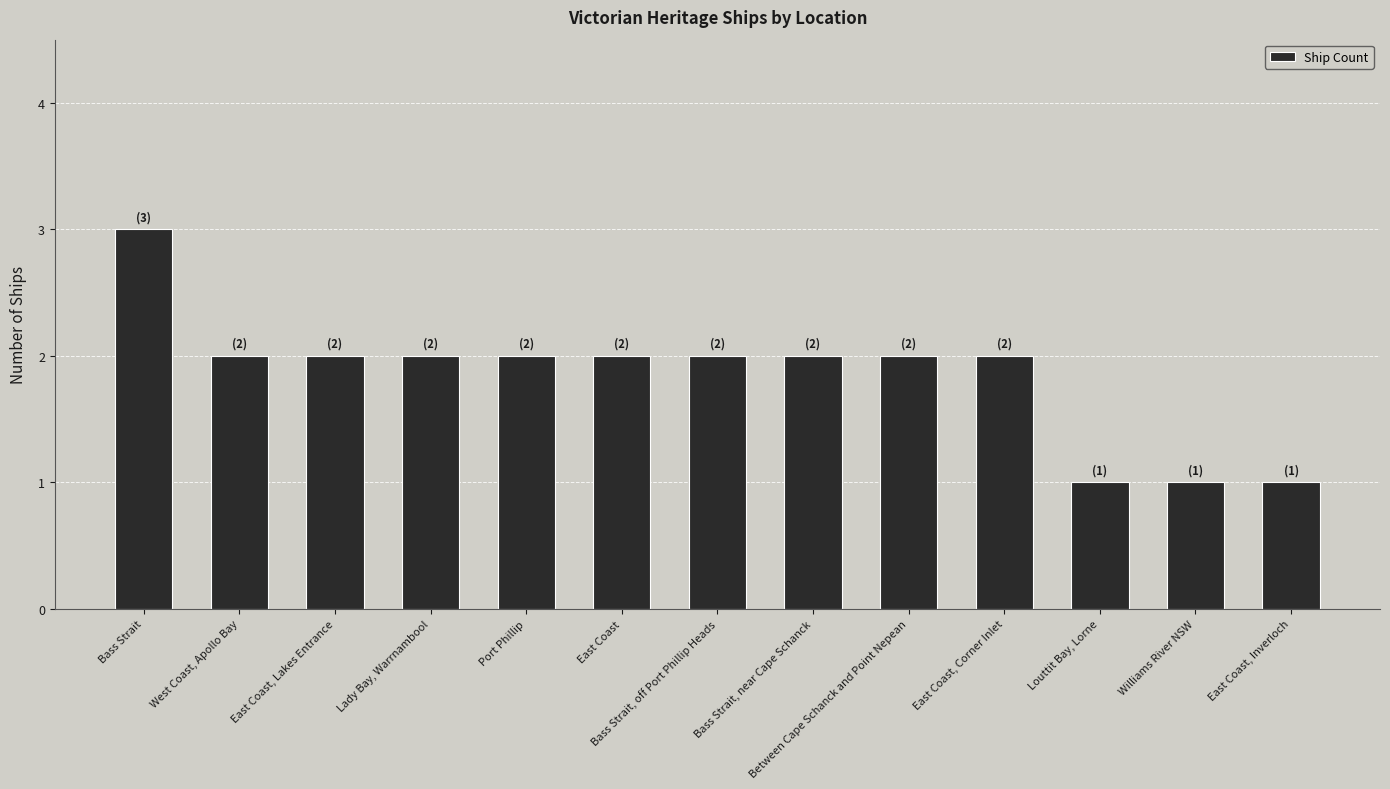

At which category does the chart reach its peak across all series?

Bass Strait